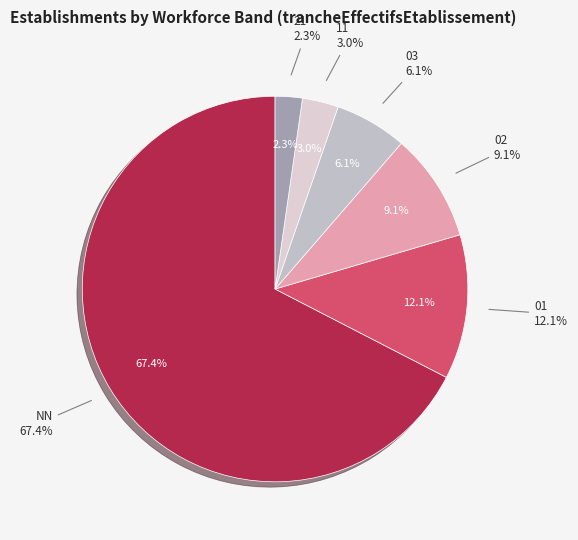

How many segments does this pie chart have?

6